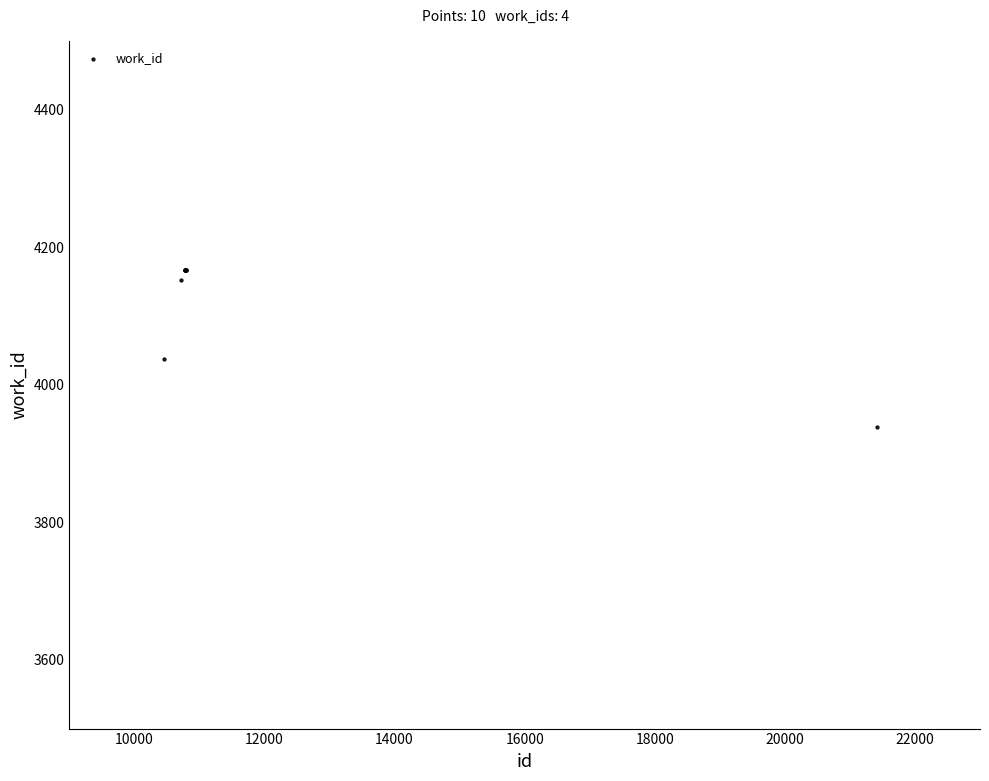

What Y value in the scatter plot is closest to 4052?

4038